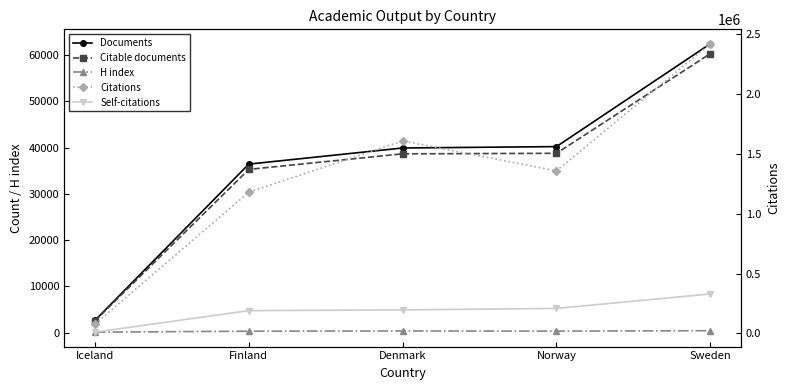

What are all the series names shown in the legend?

Documents, Citable documents, H index, Citations, Self-citations